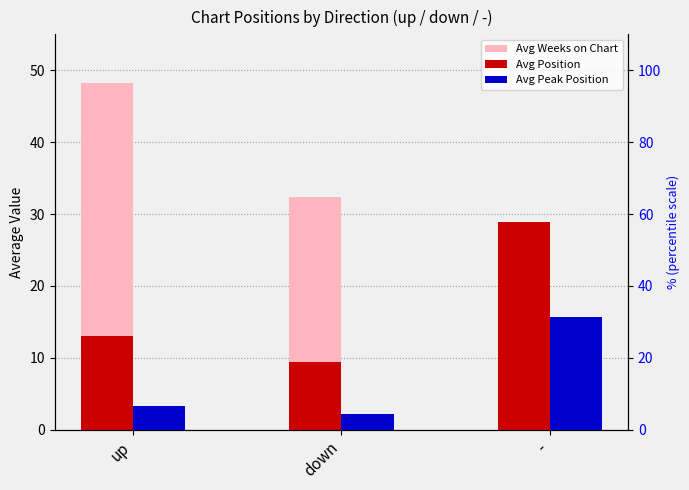

What are all the series names shown in the legend?

Avg Weeks on Chart, Avg Position, Avg Peak Position